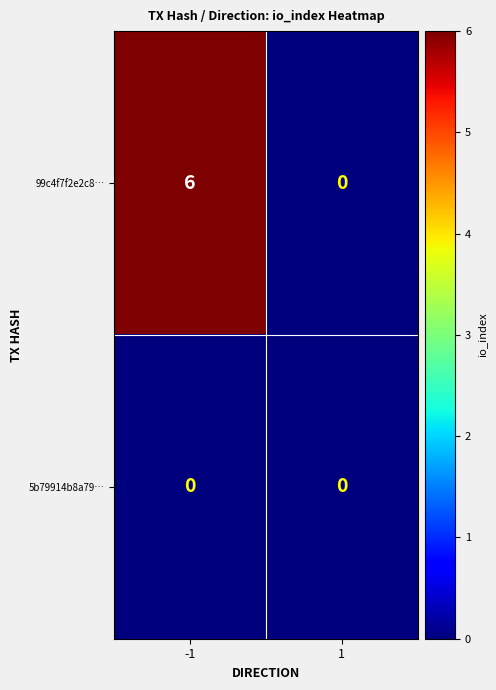

Which series has the widest spread of values?

99c4f7f2e2c8…